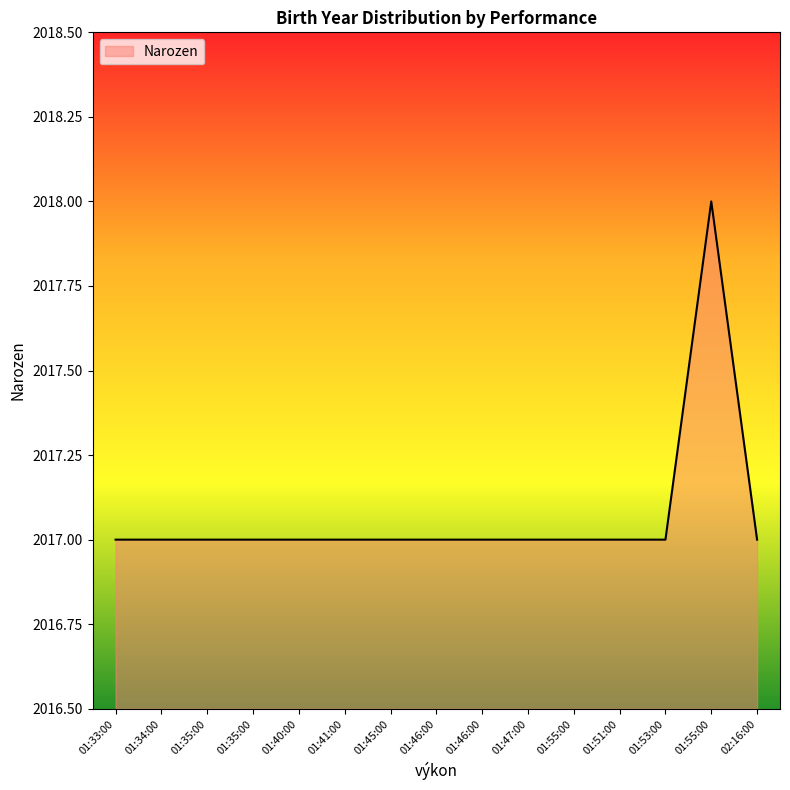

Does the chart display data point markers on the line(s)?

No